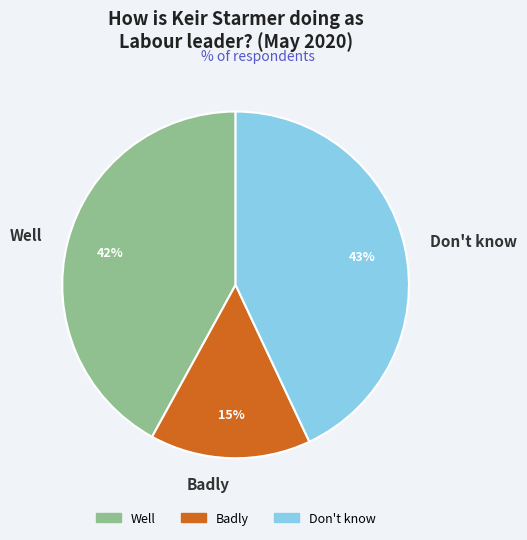

To the nearest percent, what is the difference between the Badly and Don't know slice percentages?

28%